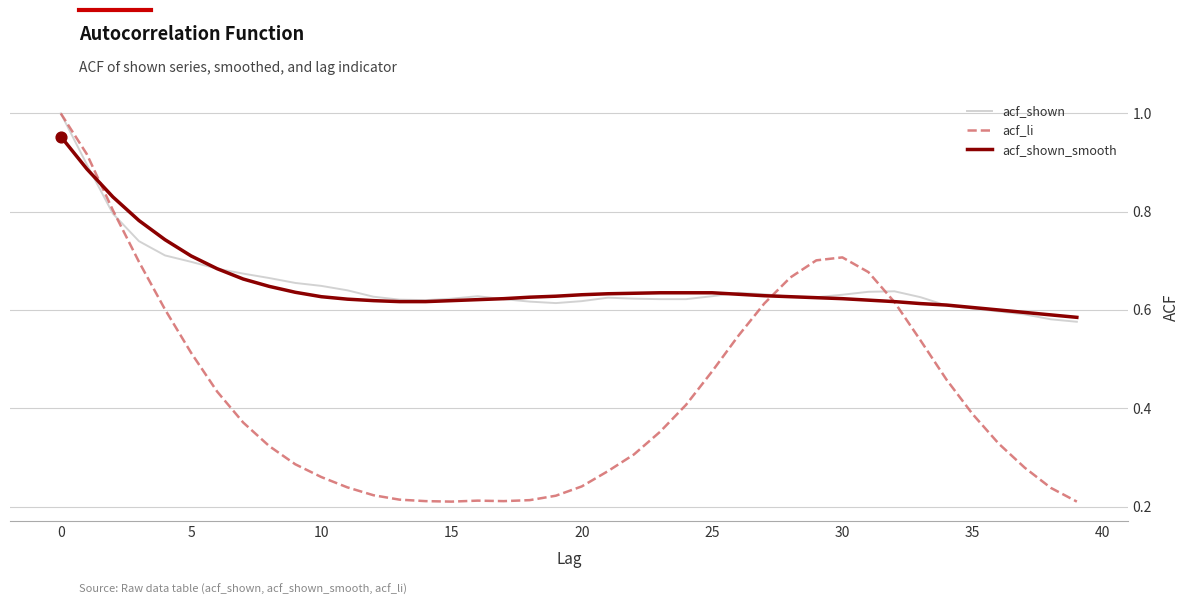

Which series has the widest spread of values?

acf_li